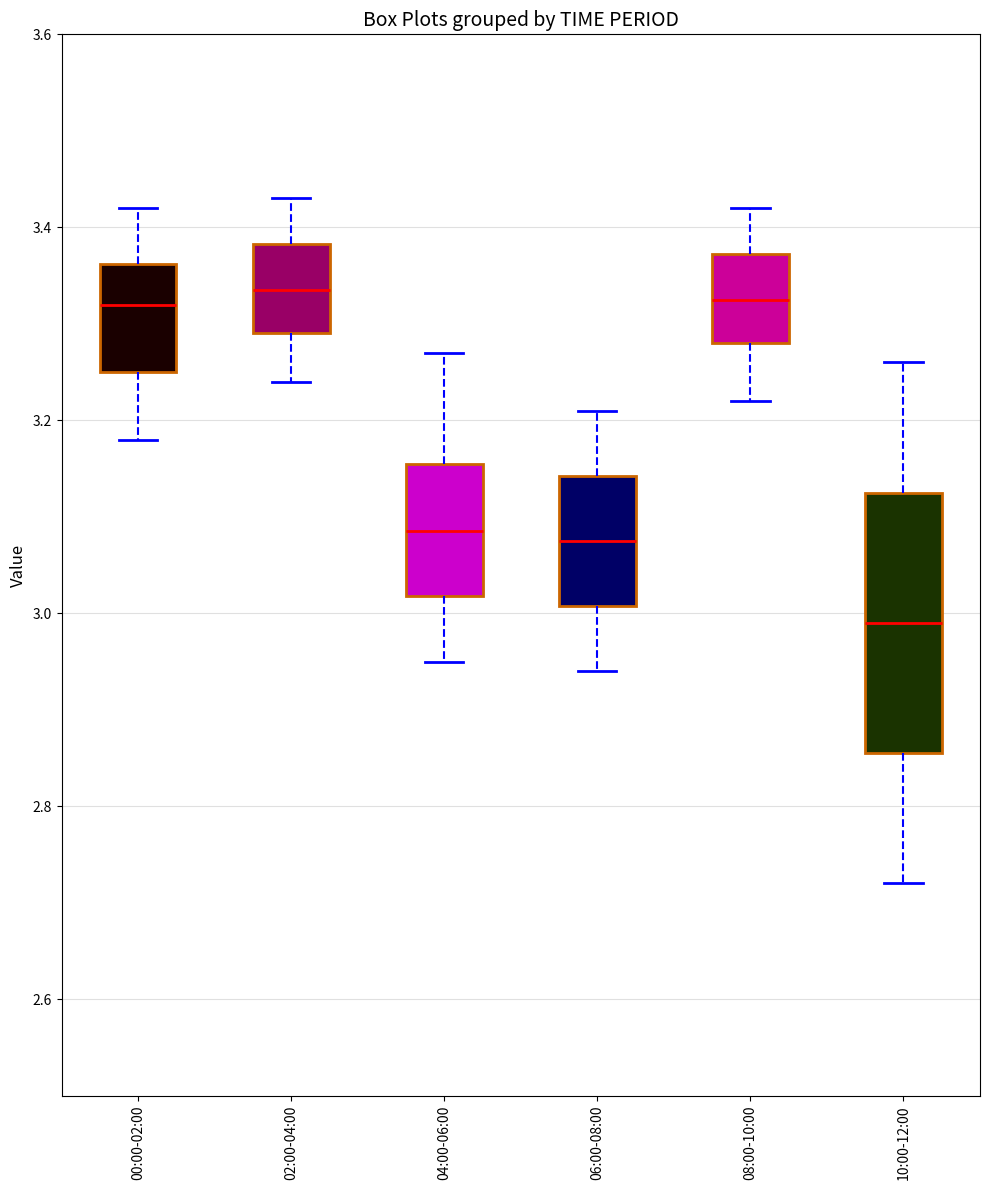

Where does the lower whisker of the box for 06:00-08:00 end on the y-axis? The values are not printed on the chart, so give them approximately, as read against the axis.

2.94